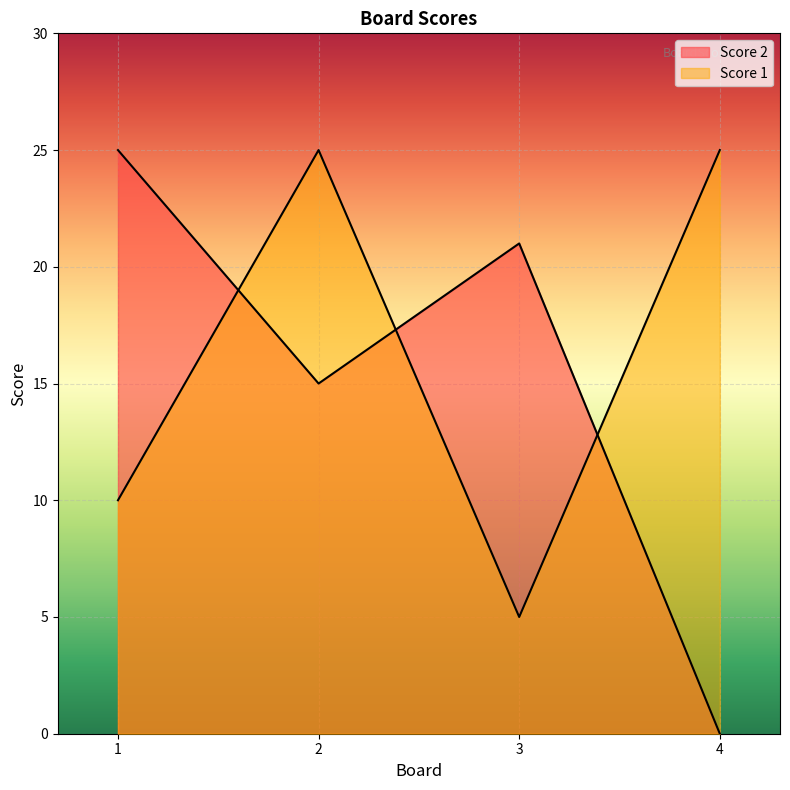

Reading left to right, transcribe all the data shown in this chart.

Score 2: 1=25	2=15	3=21	4=0
Score 1: 1=10	2=25	3=5	4=25